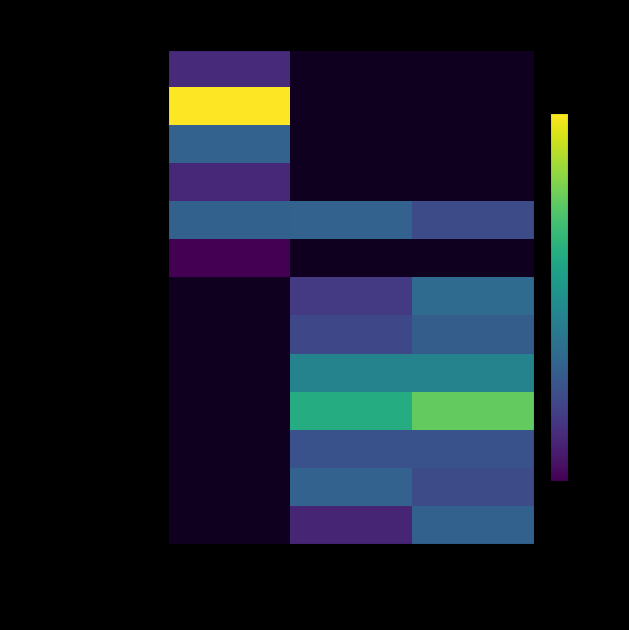

What is the greatest value displayed?

301.9